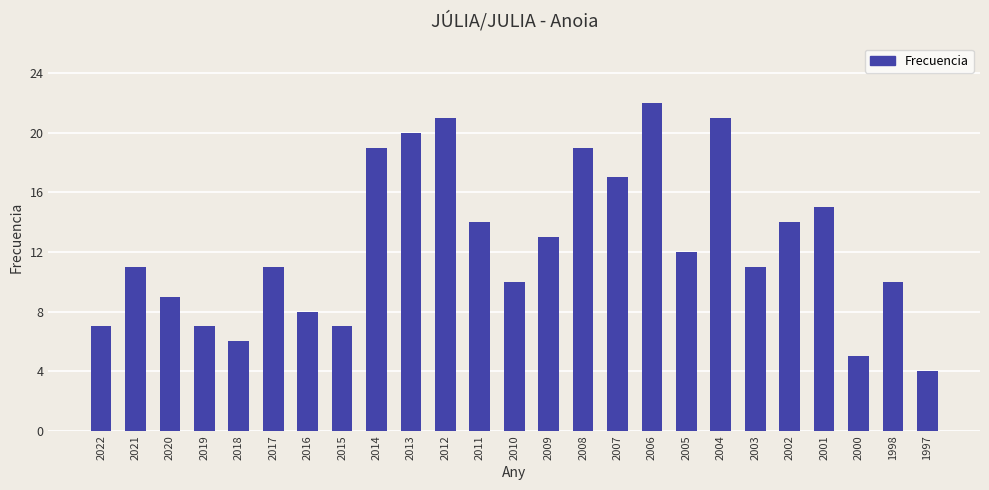

What is the approximate value at 2002, to the nearest 10?

10